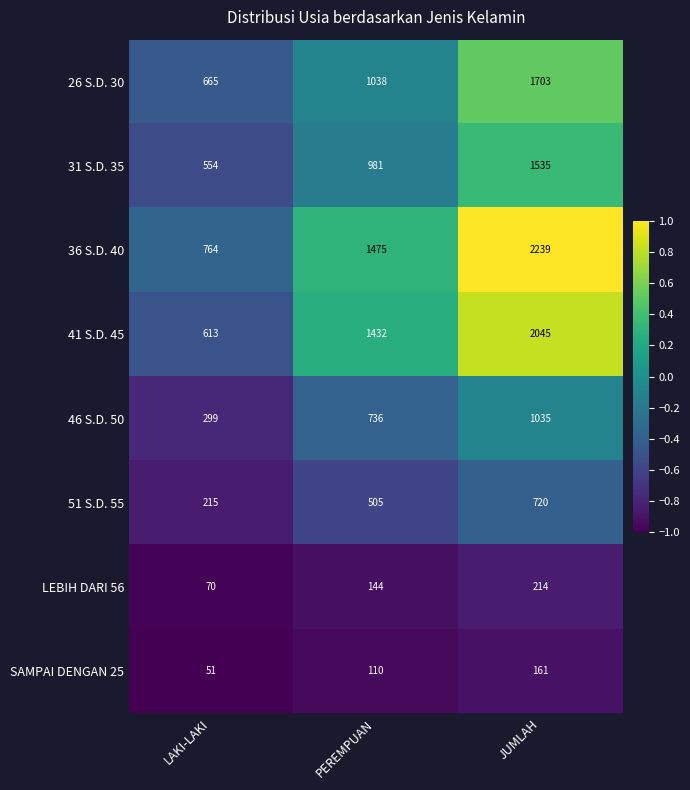

Rank the series by their maximum value, from lowest to highest.

SAMPAI DENGAN 25, LEBIH DARI 56, 51 S.D. 55, 46 S.D. 50, 31 S.D. 35, 26 S.D. 30, 41 S.D. 45, 36 S.D. 40